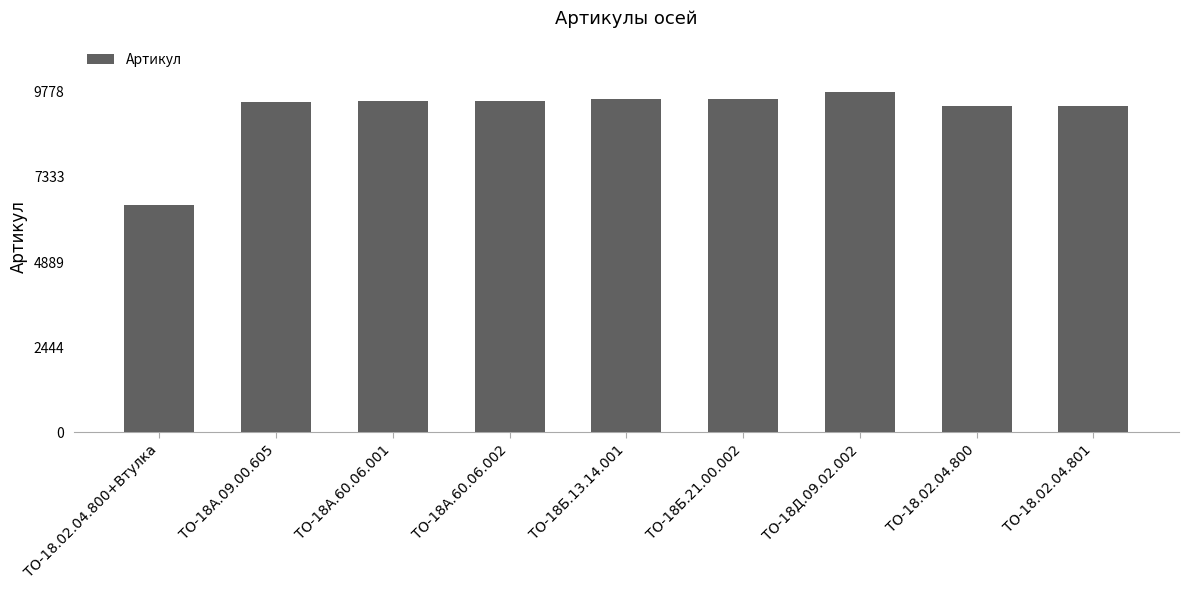

What is the sum of all values?

82680